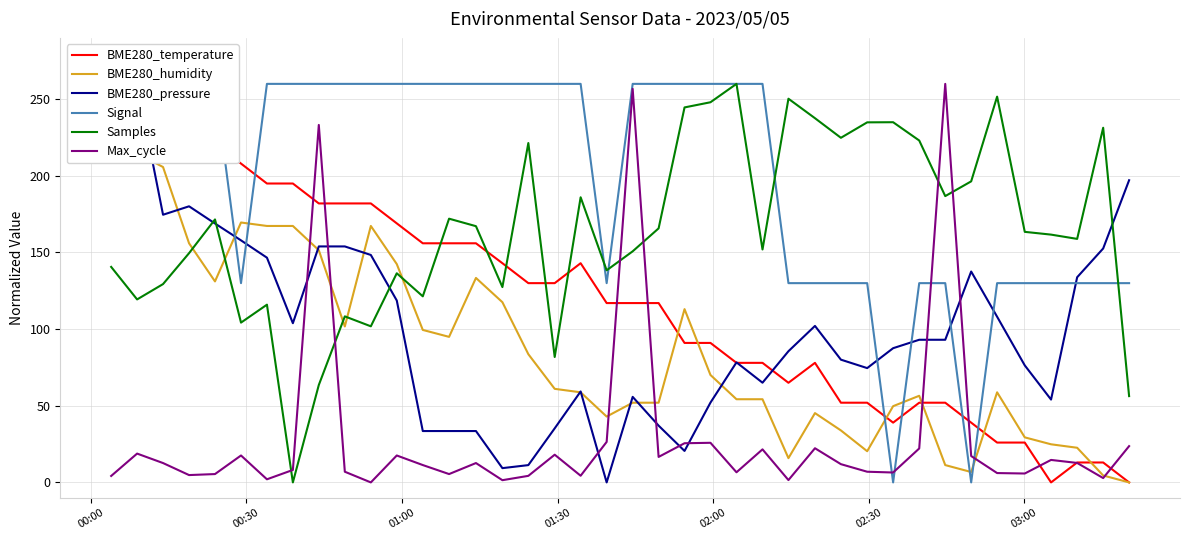

How many intersections are there between Max_cycle and Samples?

6